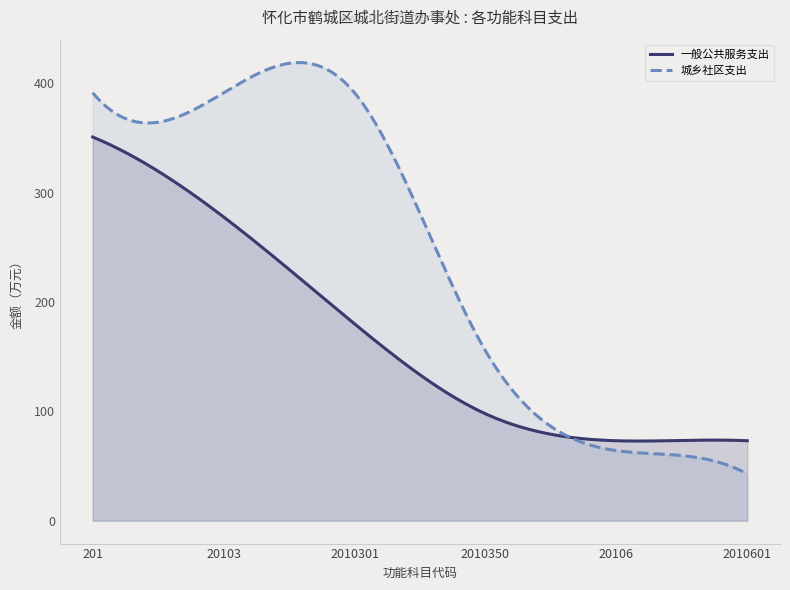

What are all the series names shown in the legend?

一般公共服务支出, 城乡社区支出